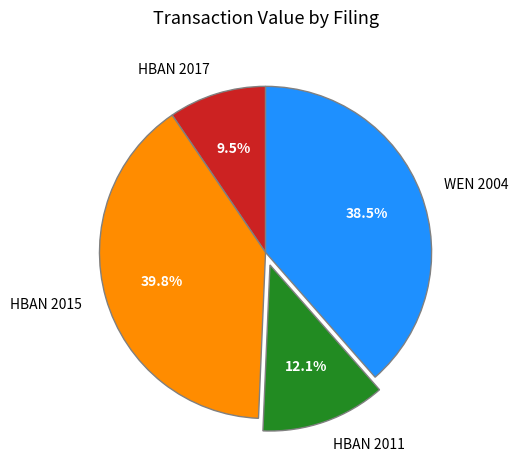

To the nearest percent, what is the difference between the largest and smallest slice percentages?

30%